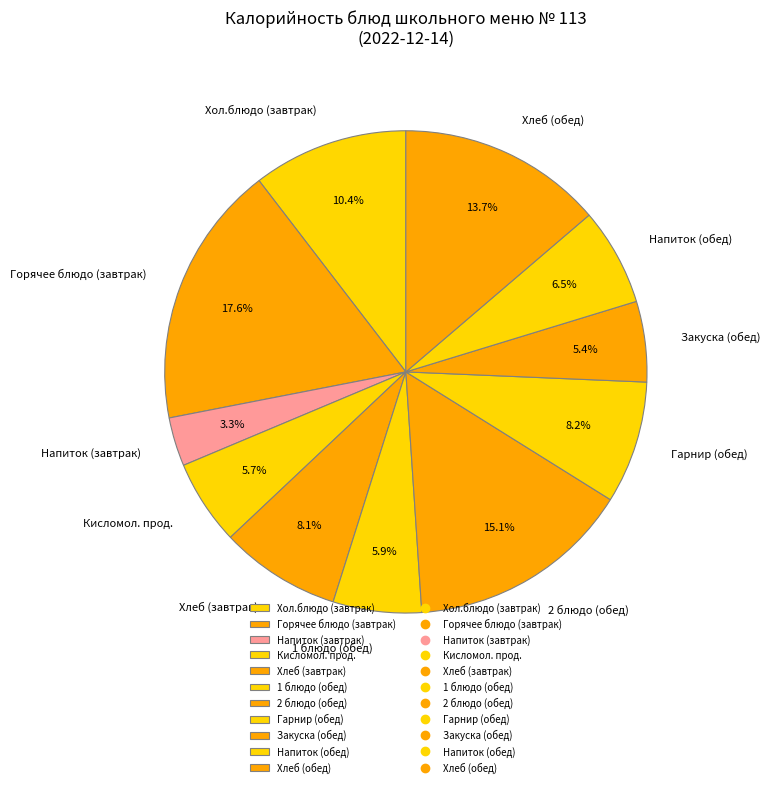

To the nearest percent, what is the difference between the largest and smallest slice percentages?

14%